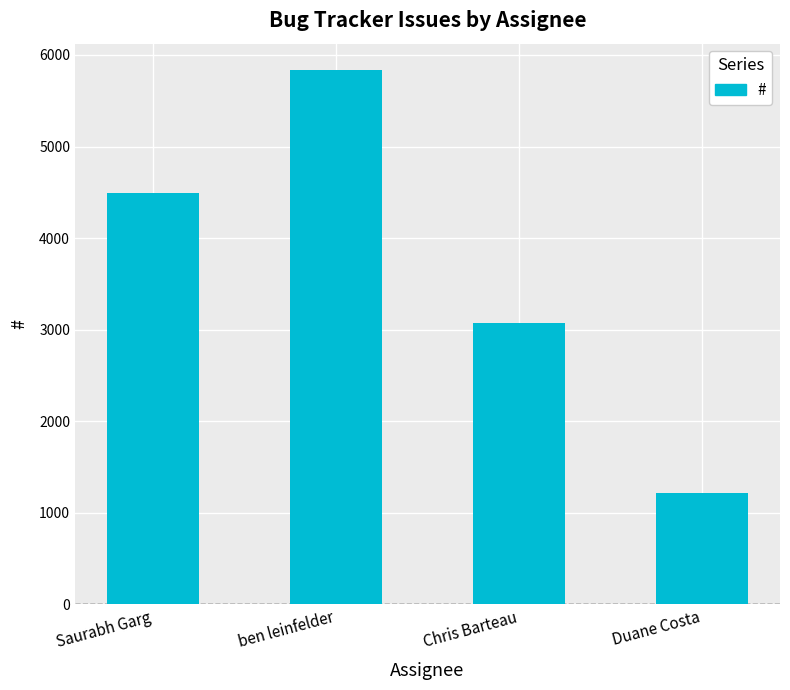

Read the value at ben leinfelder, to the nearest 50.

5850